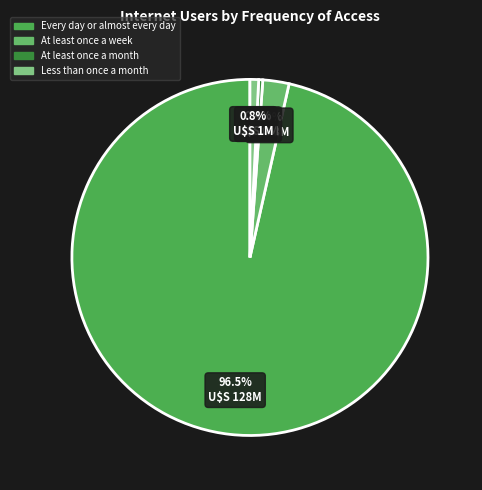

Which has a higher value, Every day or almost every day or At least once a month?

Every day or almost every day